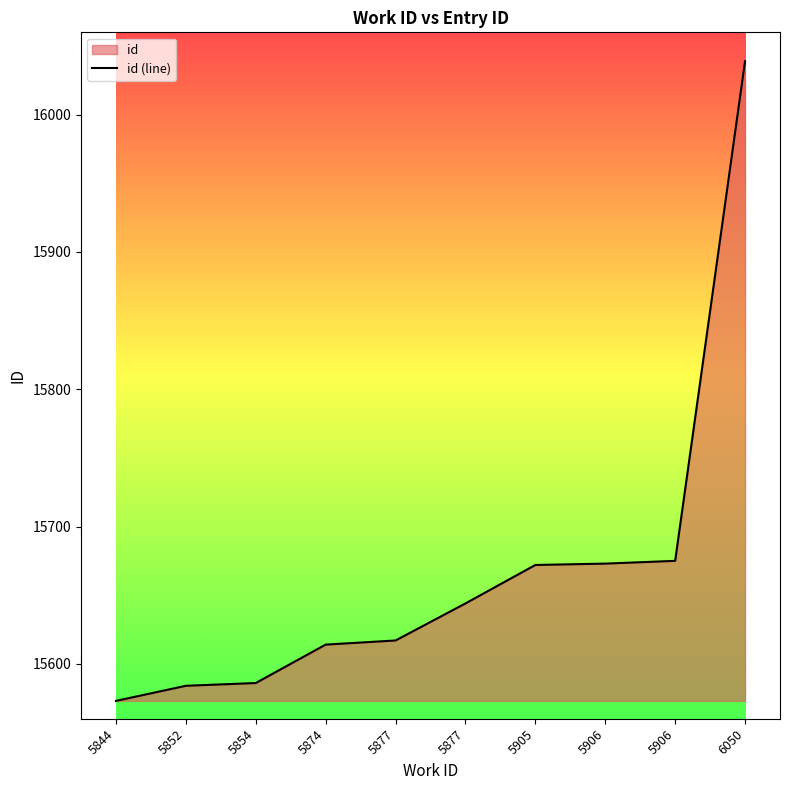

Which label corresponds to the smallest value in the chart?

5844